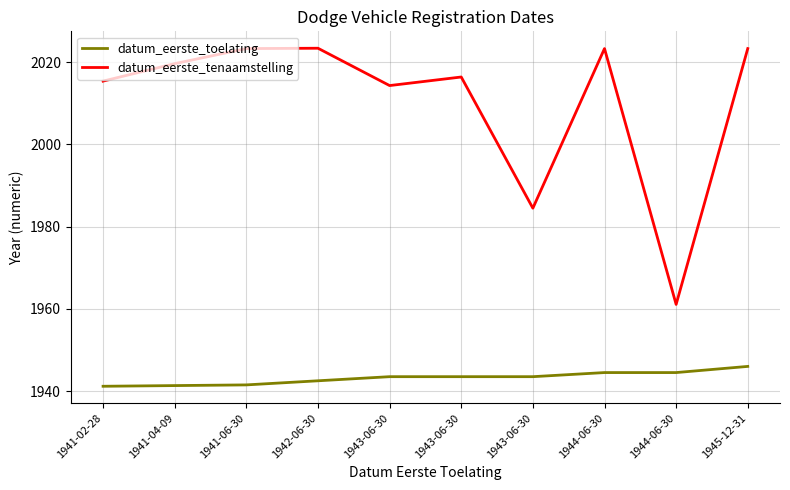

Does the chart display data point markers on the line(s)?

No